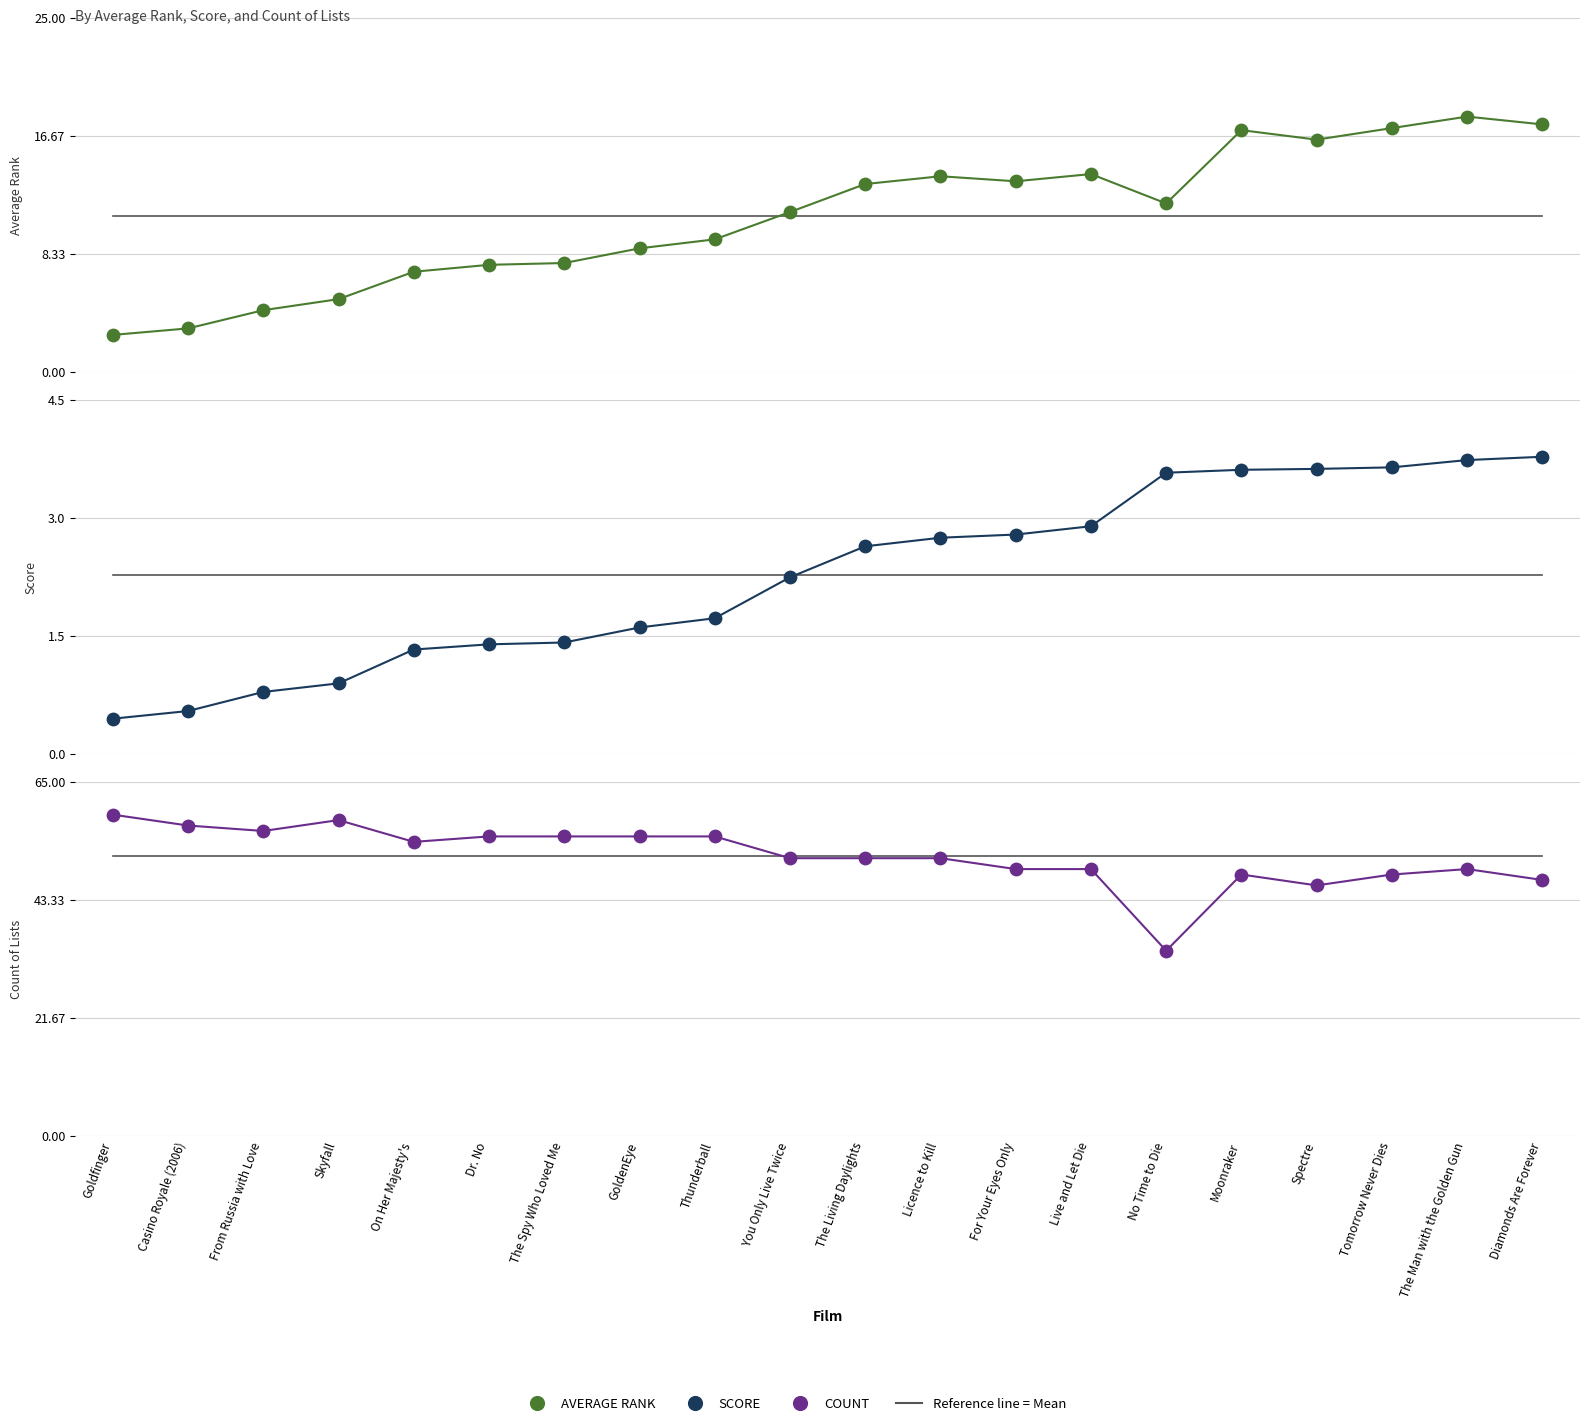

What are all the series names shown in the legend?

AVERAGE RANK, SCORE, COUNT